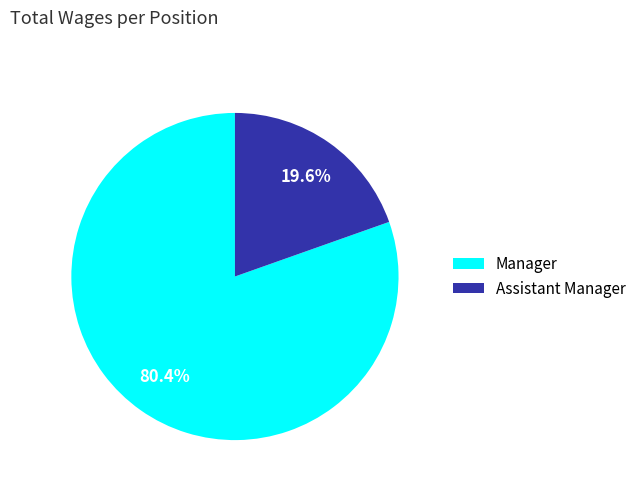

How many segments does this pie chart have?

2